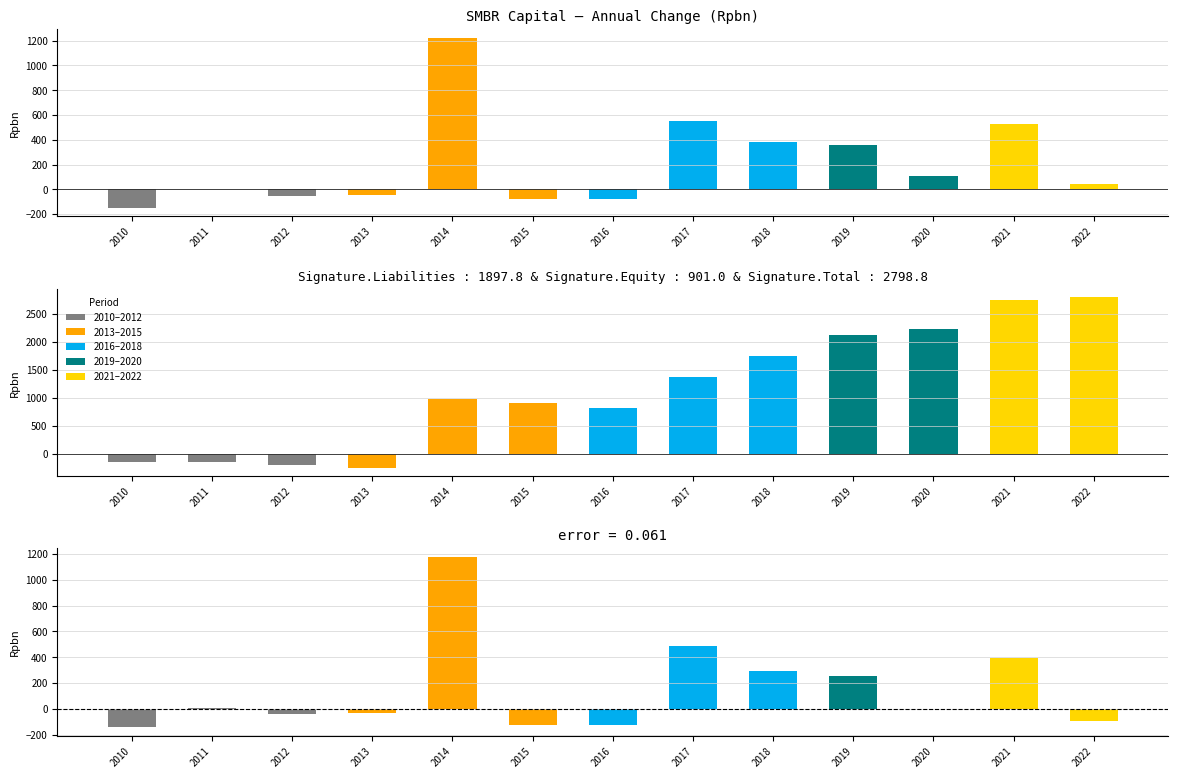

Where does the Annual Change series first go above 44?

2014